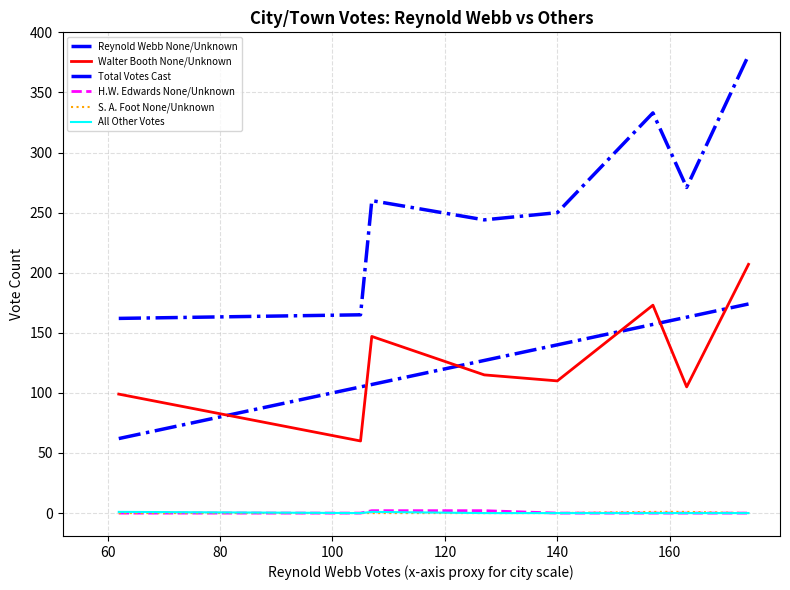

Does the chart display data point markers on the line(s)?

No